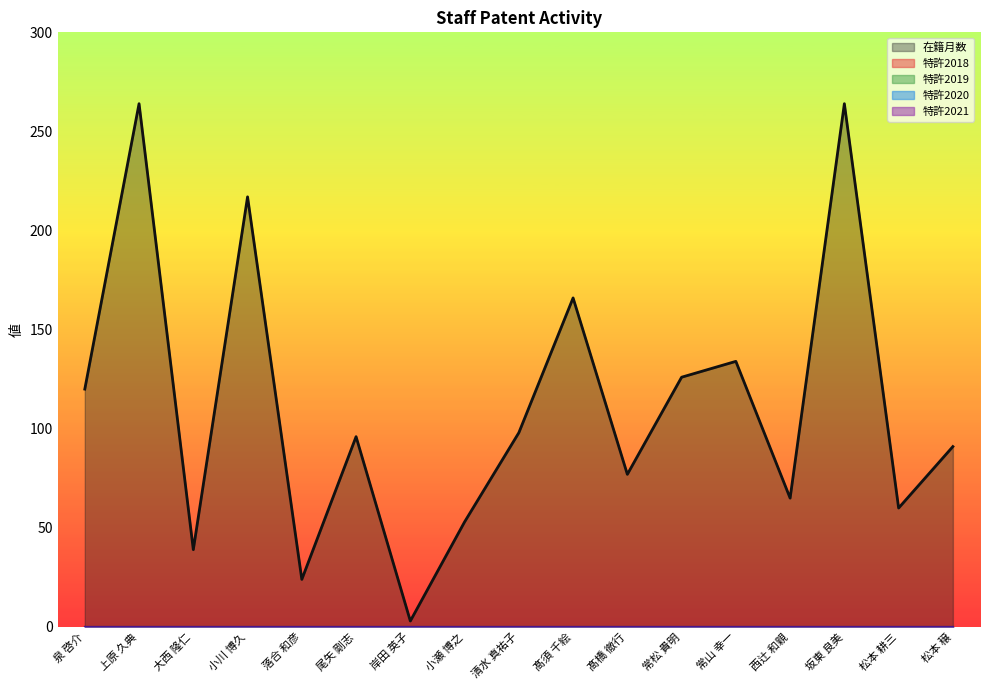

List the labels in order of 特許2018 value, smallest first.

泉 啓介, 上原 久典, 大西 隆仁, 小川 博久, 落合 和彦, 尾矢 剛志, 岸田 英子, 小瀬 博之, 清水 真祐子, 髙須 千絵, 髙橋 徹行, 常松 貴明, 常山 幸一, 西辻 和親, 坂東 良美, 松本 耕三, 松本 穣